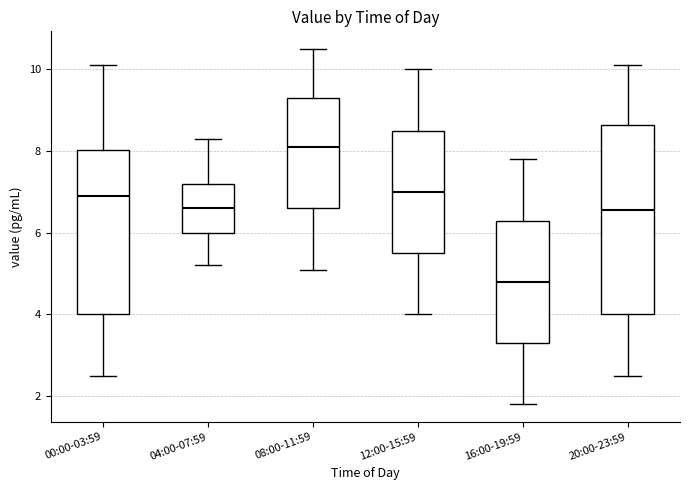

Where does the lower whisker of the box for 00:00-03:59 end on the y-axis? The values are not printed on the chart, so give them approximately, as read against the axis.

2.6